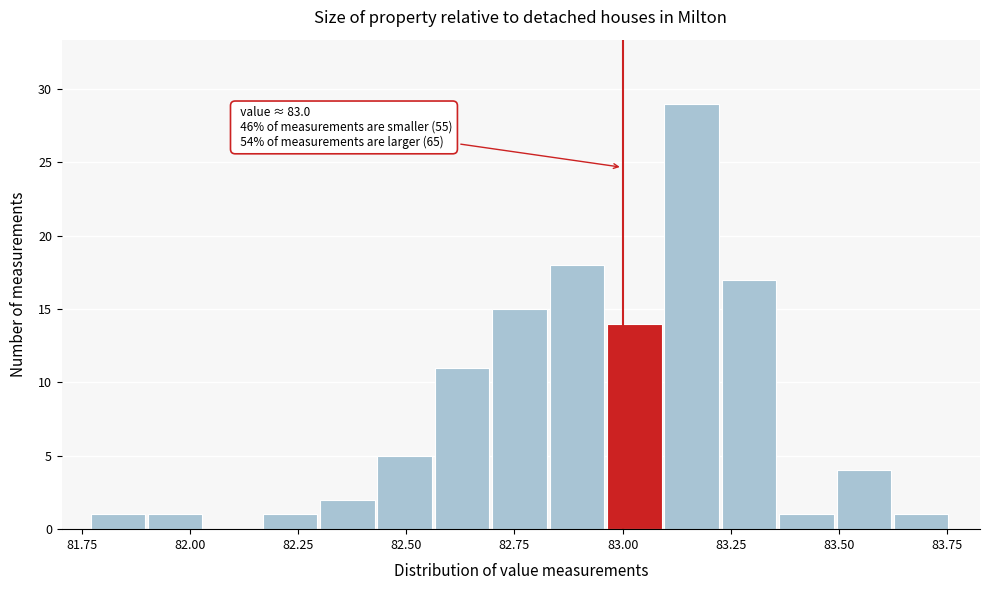

Around what value on the x-axis is the tallest bar? Give the approximate position of its centre, as read against the axis.

83.15